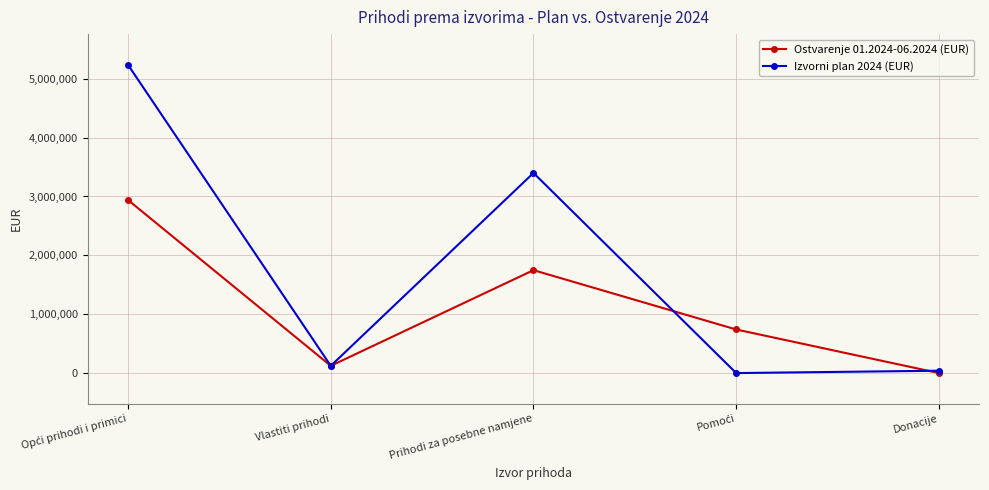

List the series in order of their peak value, highest first.

Izvorni plan 2024 (EUR), Ostvarenje 01.2024-06.2024 (EUR)